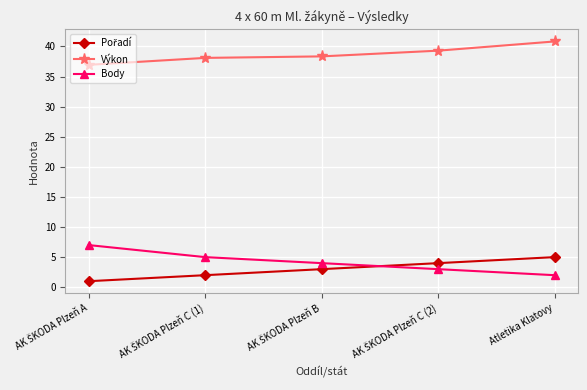

What is the difference between the maximum and minimum values in the Body series?

5.0